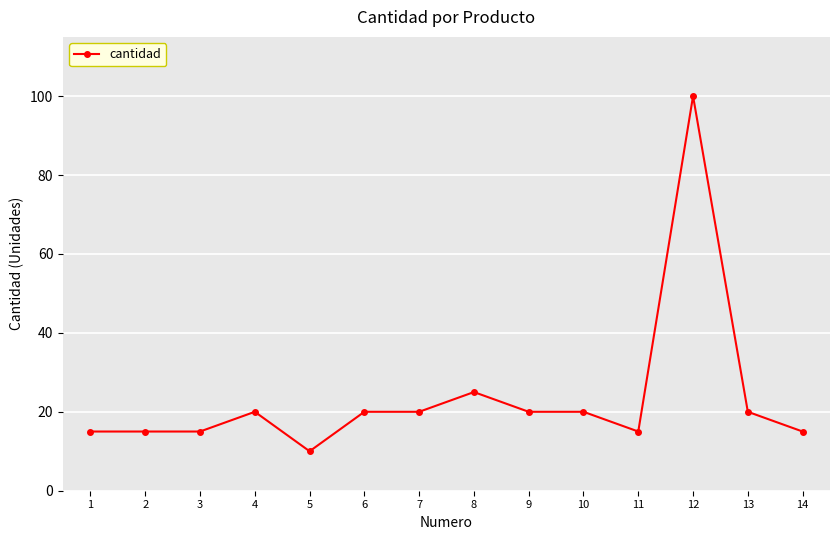

How many values are below 20?

6